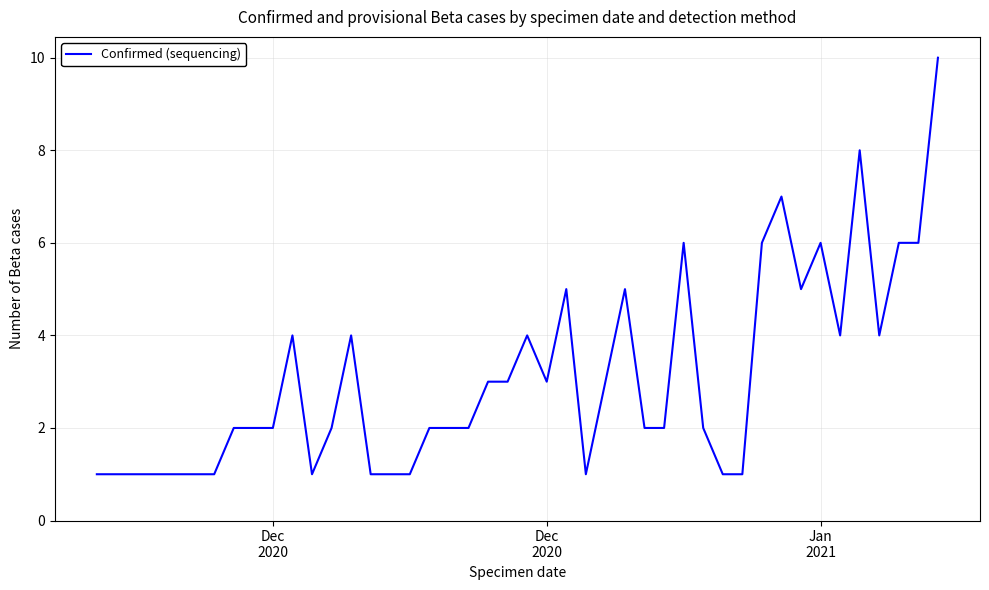

What is the difference between the maximum and minimum values?

9